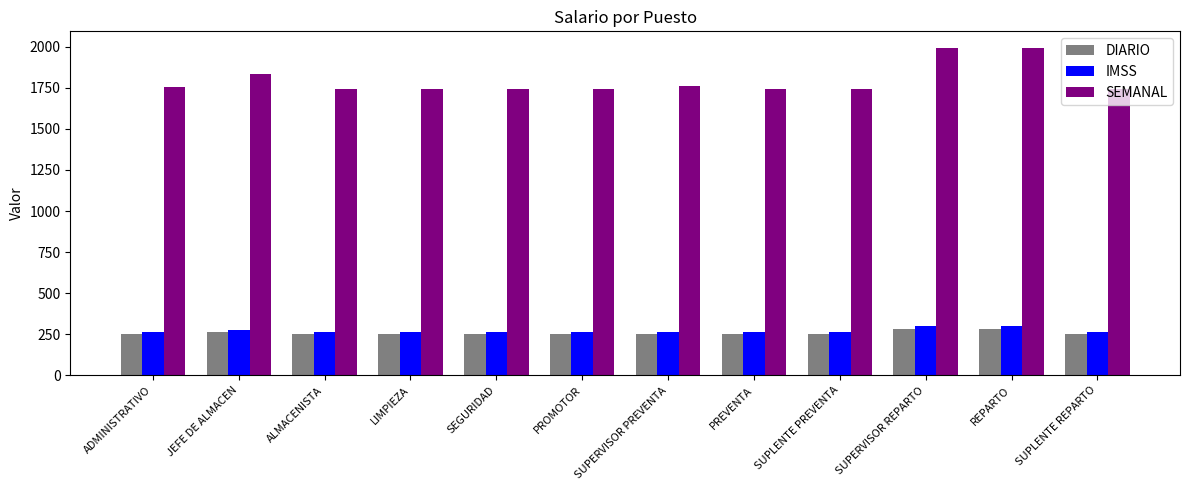

Is it true that DIARIO equals 262.1 at JEFE DE ALMACEN?

True